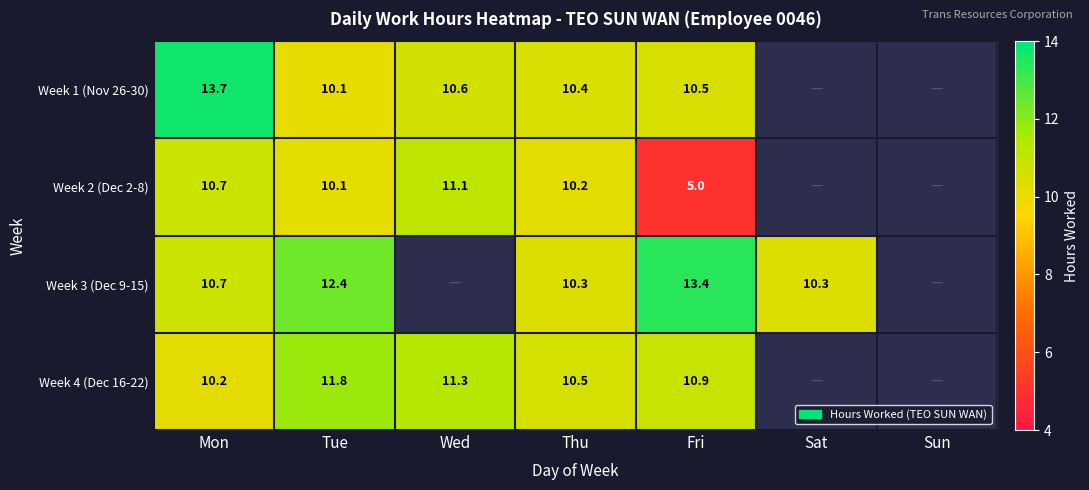

What is the spread (max minus min) of values at Tue?

2.3